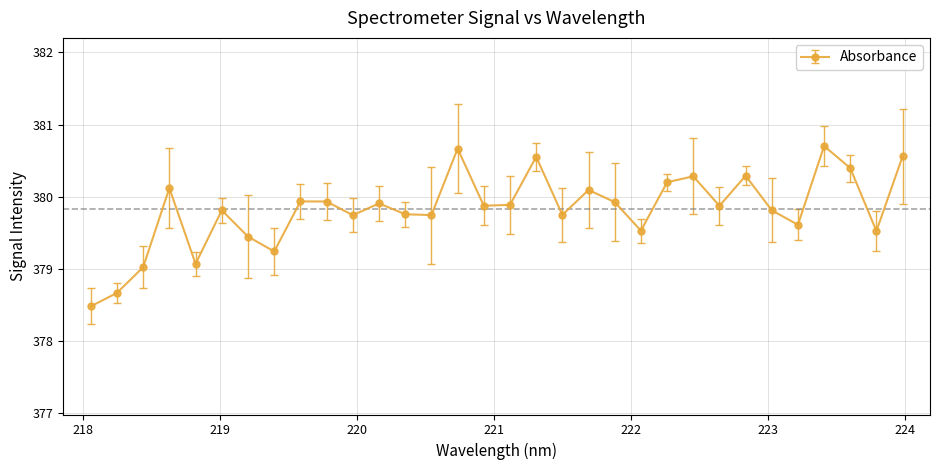

What is the minimum value shown in the chart?

378.5